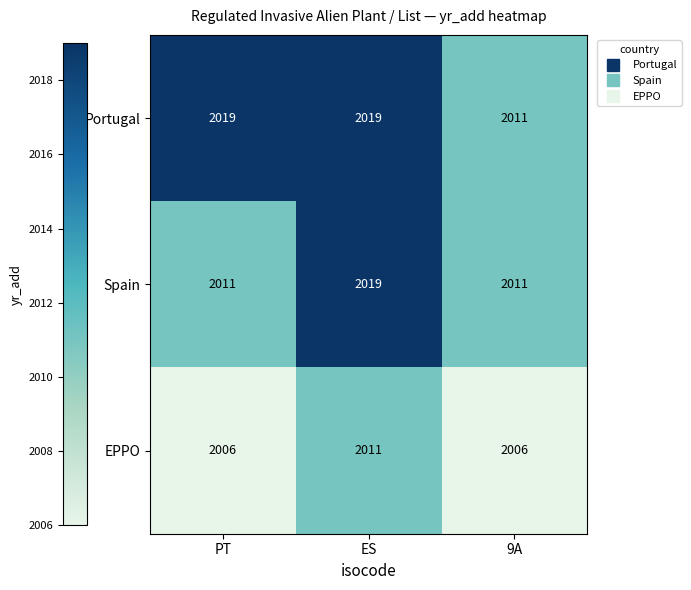

What is the spread (max minus min) of values at 9A?

5